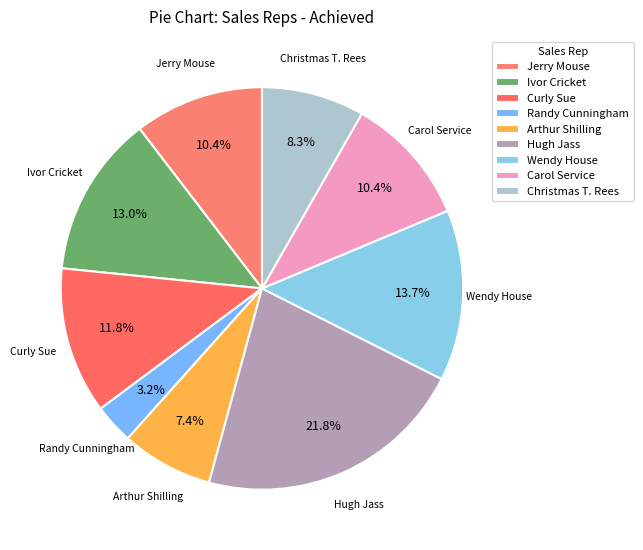

To the nearest percent, what percentage of the pie is Ivor Cricket?

13%